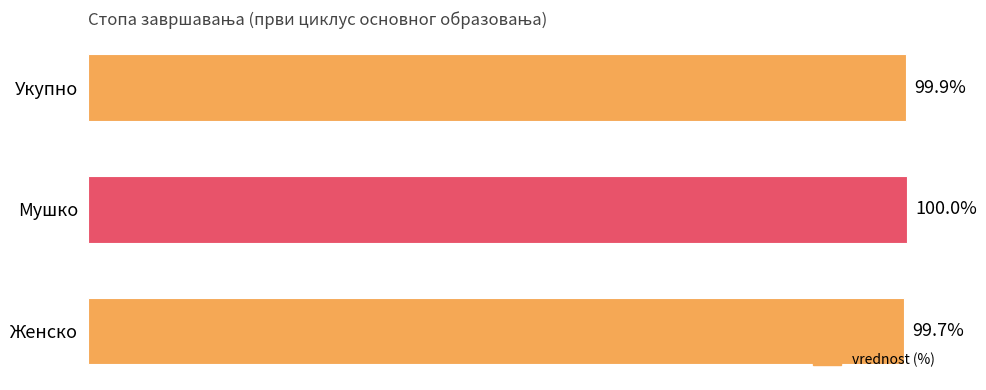

Rank the categories by value from highest to lowest.

Мушко, Укупно, Женско